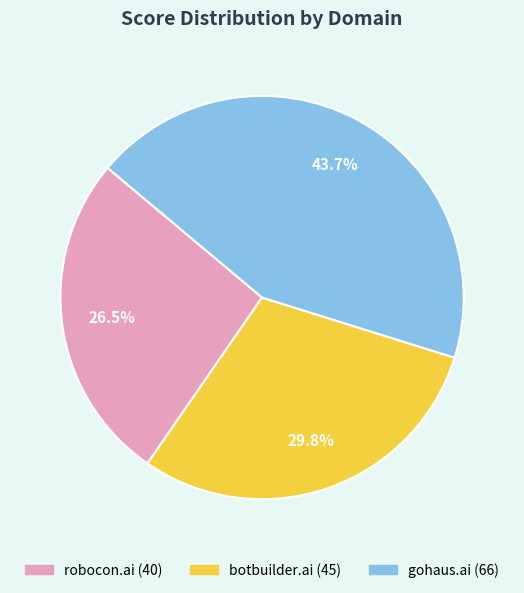

How many slices are in this pie chart?

3